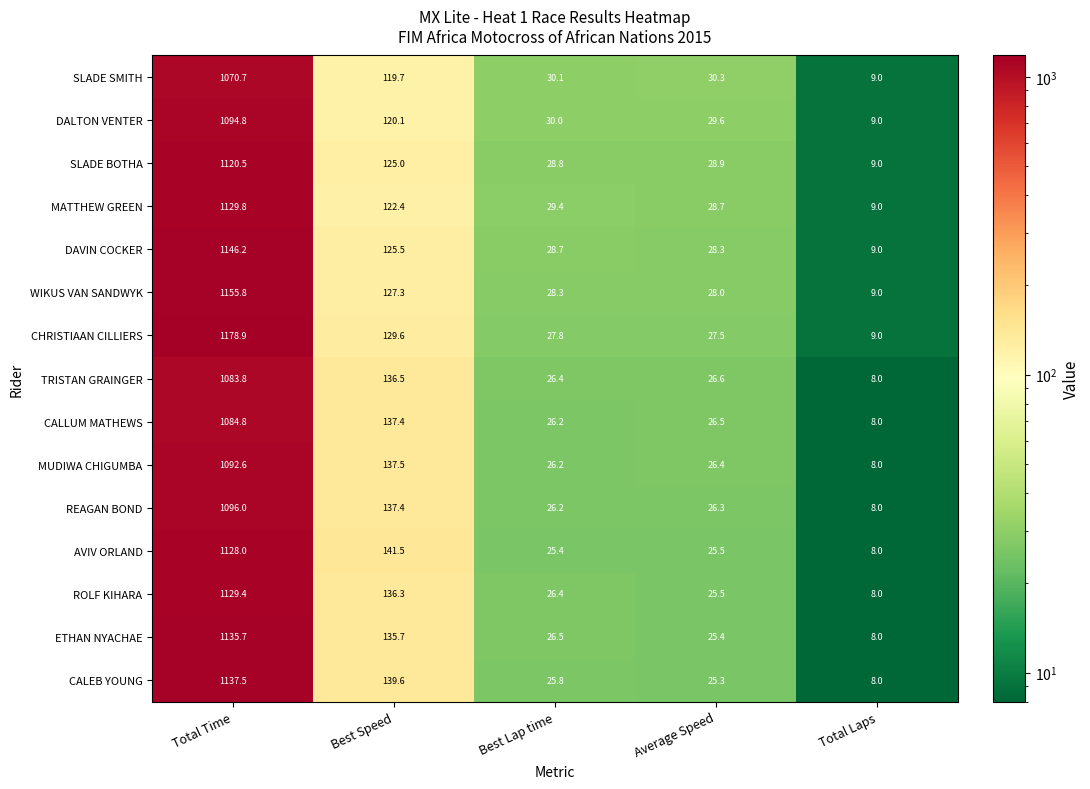

What is the difference between the maximum and second lowest values in the CALEB YOUNG series?

1112.2